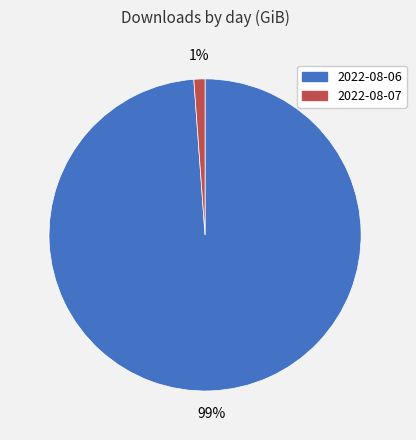

True or false: 2022-08-06 accounts for 89% of the total.

False